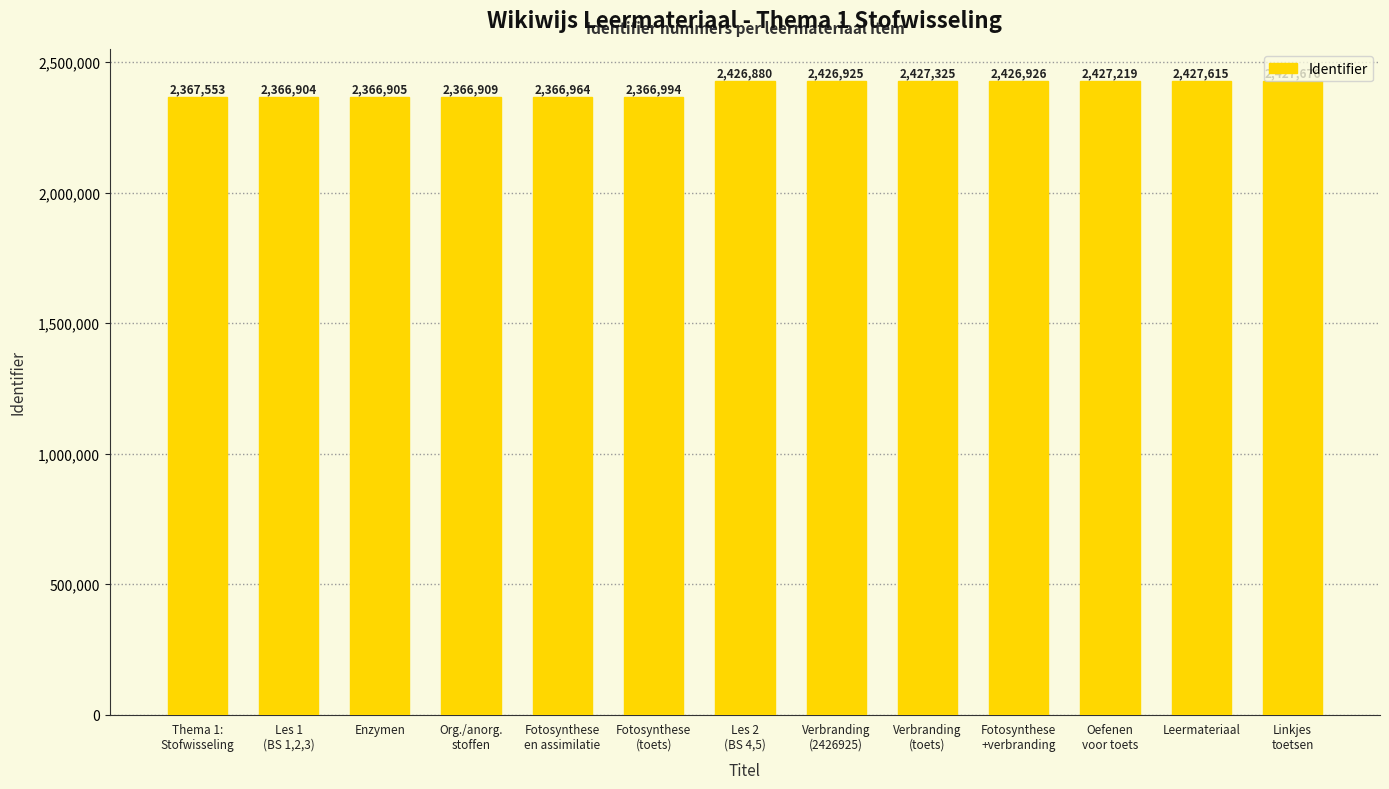

Reading left to right, list all the values displayed in this chart.

Thema 1:
Stofwisseling=2367553	Les 1
(BS 1,2,3)=2366904	Enzymen=2366905	Org./anorg.
stoffen=2366909	Fotosynthese
en assimilatie=2366964	Fotosynthese
(toets)=2366994	Les 2
(BS 4,5)=2426880	Verbranding
(2426925)=2426925	Verbranding
(toets)=2427325	Fotosynthese
+verbranding=2426926	Oefenen
voor toets=2427219	Leermateriaal=2427615	Linkjes
toetsen=2427676